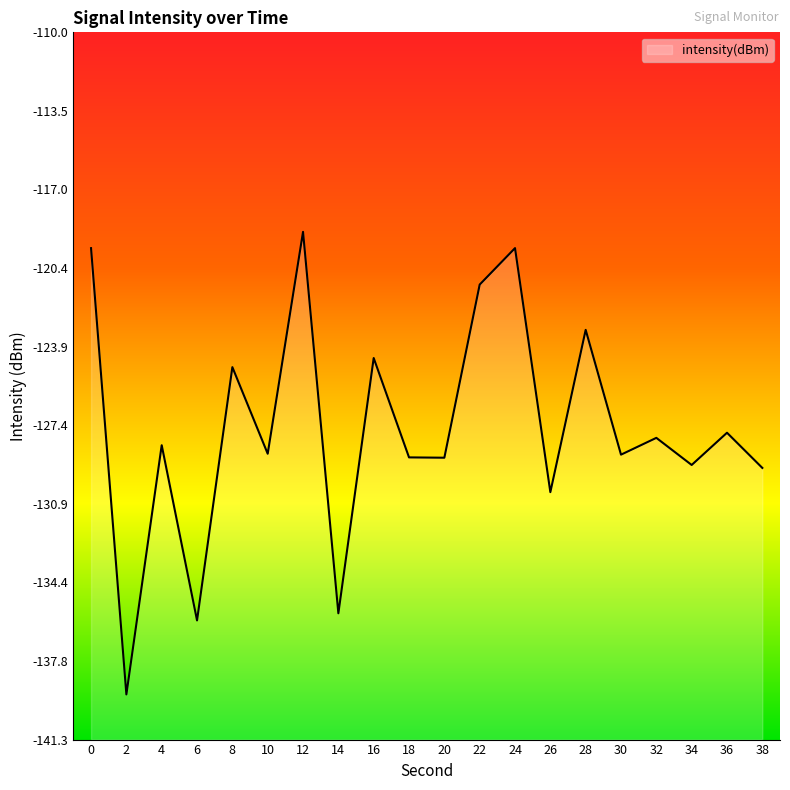

What is the change in value from 8 to 24?

+5.3